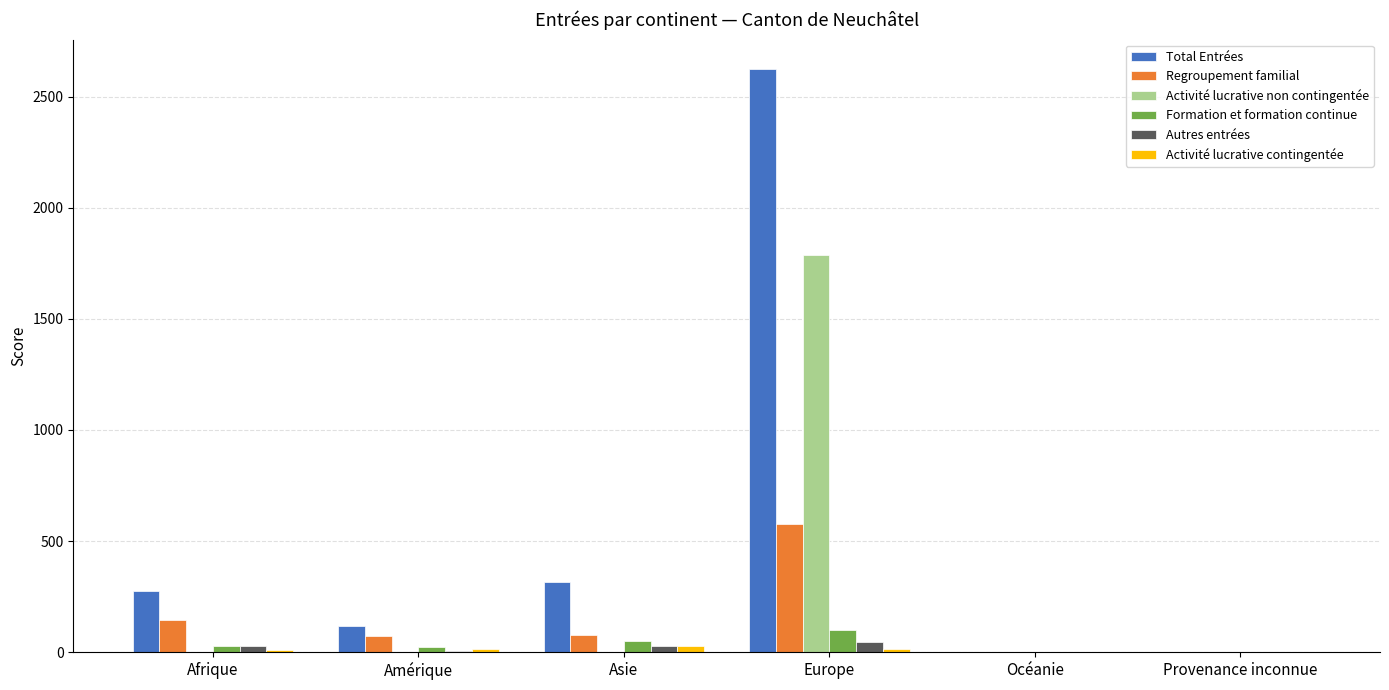

What is the total value across all series at Afrique?

488